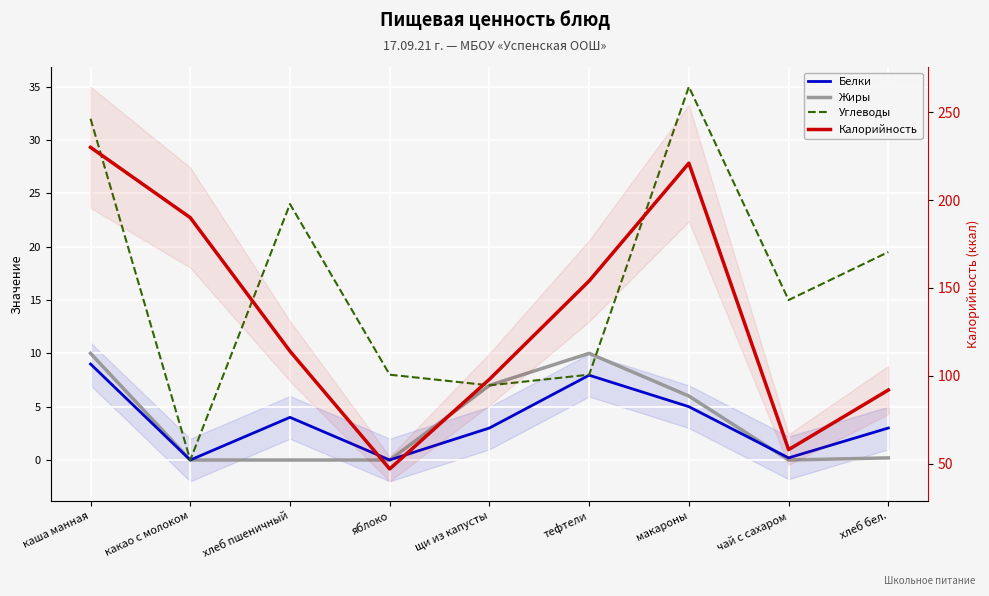

Reading left to right, transcribe all the data shown in this chart.

Белки: 9.0	0.0	4.0	0.0	3.0	8.0	5.0	0.2	3.0
Жиры: 10.0	0.0	0.0	0.0	7.0	10.0	6.0	0.0	0.2
Углеводы: 32.0	0.0	24.0	8.0	7.0	8.0	35.0	15.0	19.5
Калорийность: 230.0	190.0	114.0	47.0	98.0	154.0	221.0	58.0	91.9